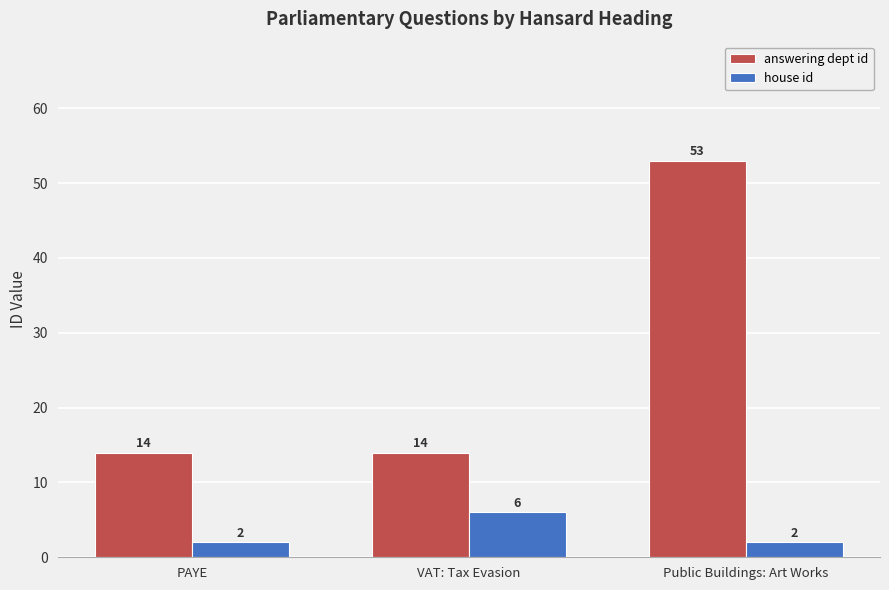

What is the label of the 1st bar from the right?

Public Buildings: Art Works